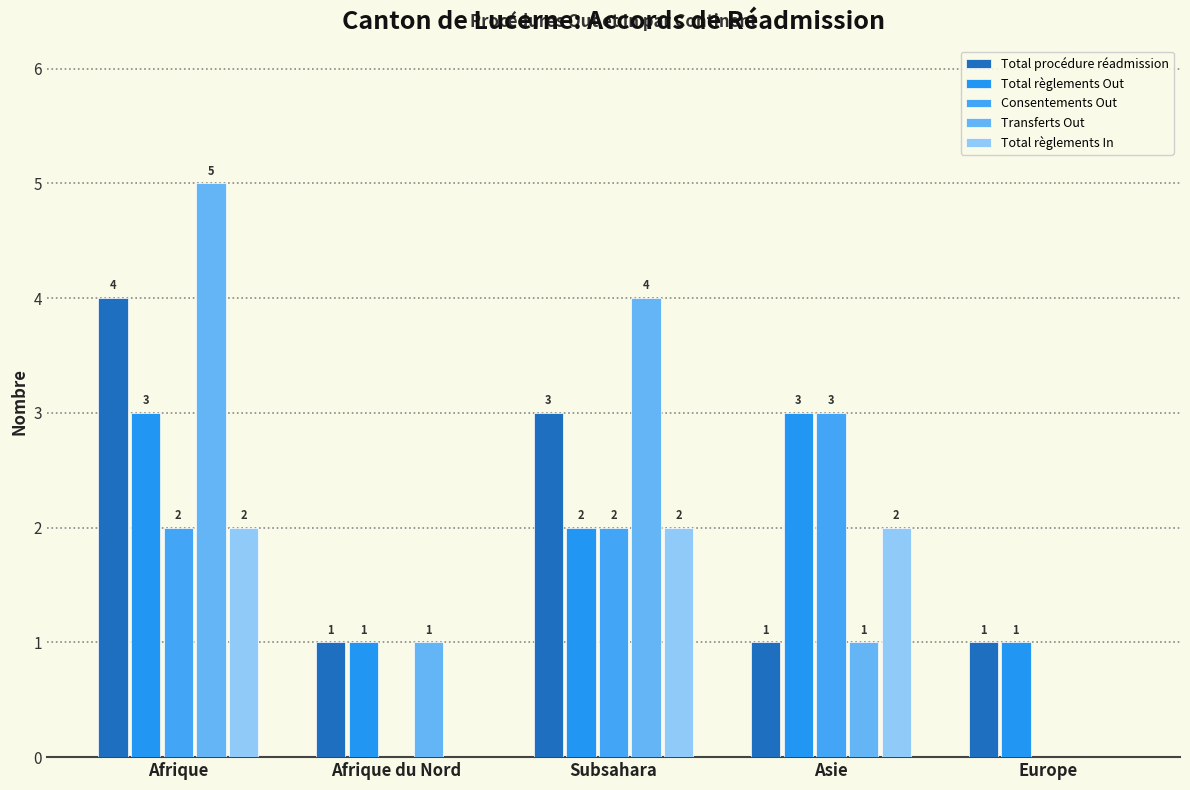

True or false: Total règlements Out has a value of 2 at Subsahara.

True